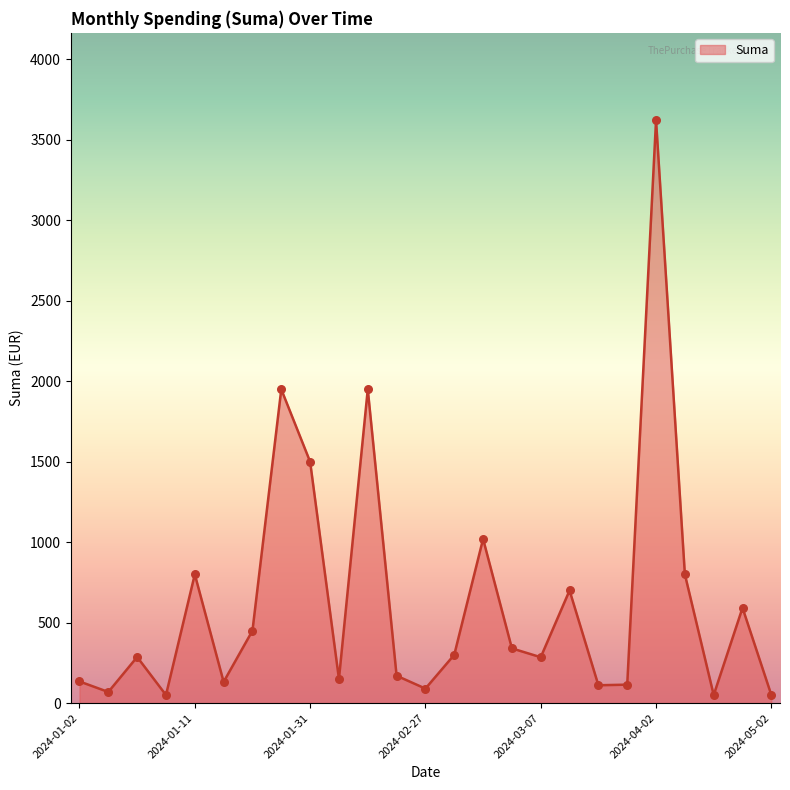

What is the difference between the maximum and minimum values?

3572.0